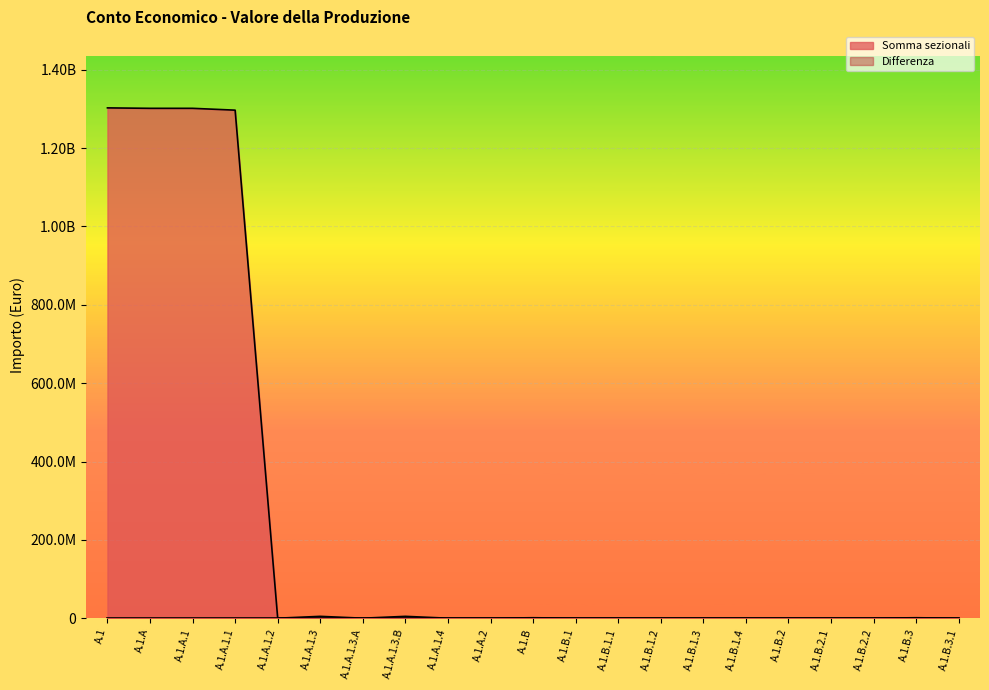

What position from the right is A.1.B.2.2?

3